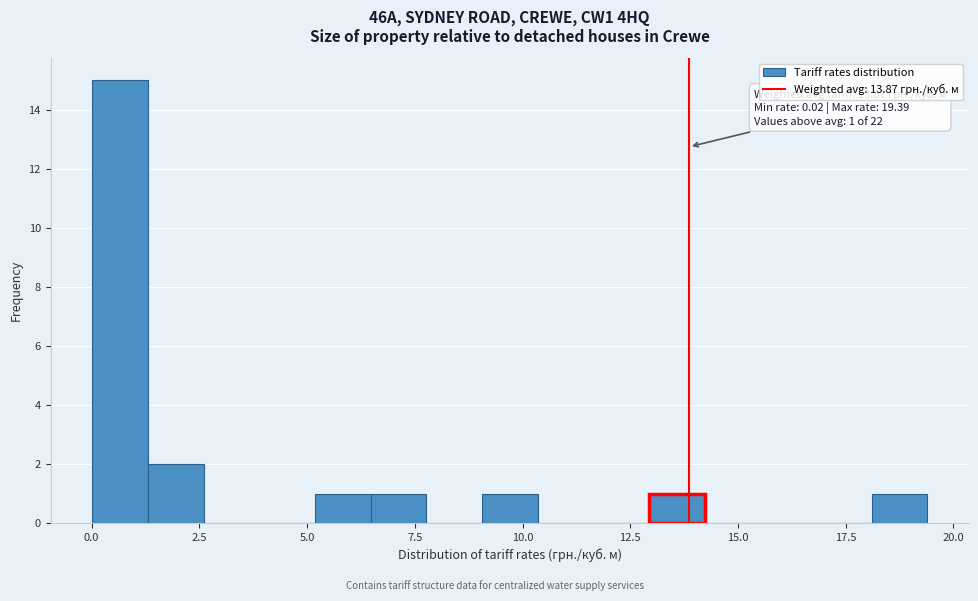

Read against the x-axis, roughly where is the centre of the tallest bar?

0.5